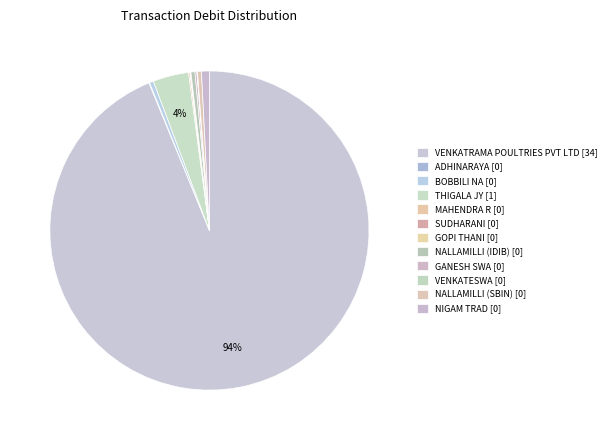

What is the smallest slice in the pie chart?

SUDHARANI